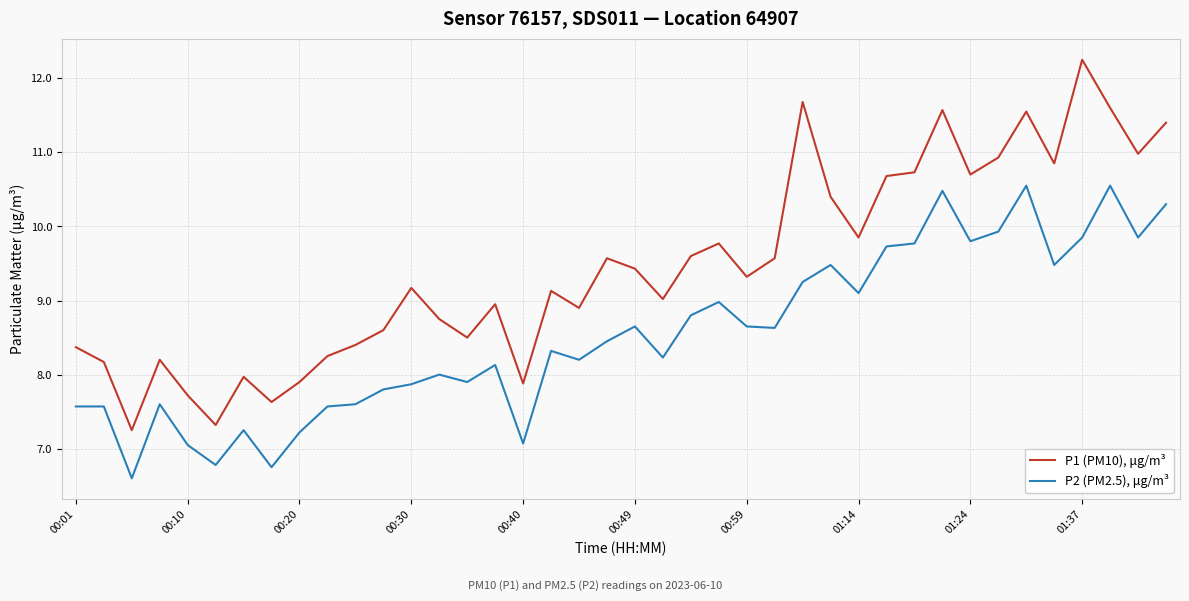

Count the number of data series in this chart.

2